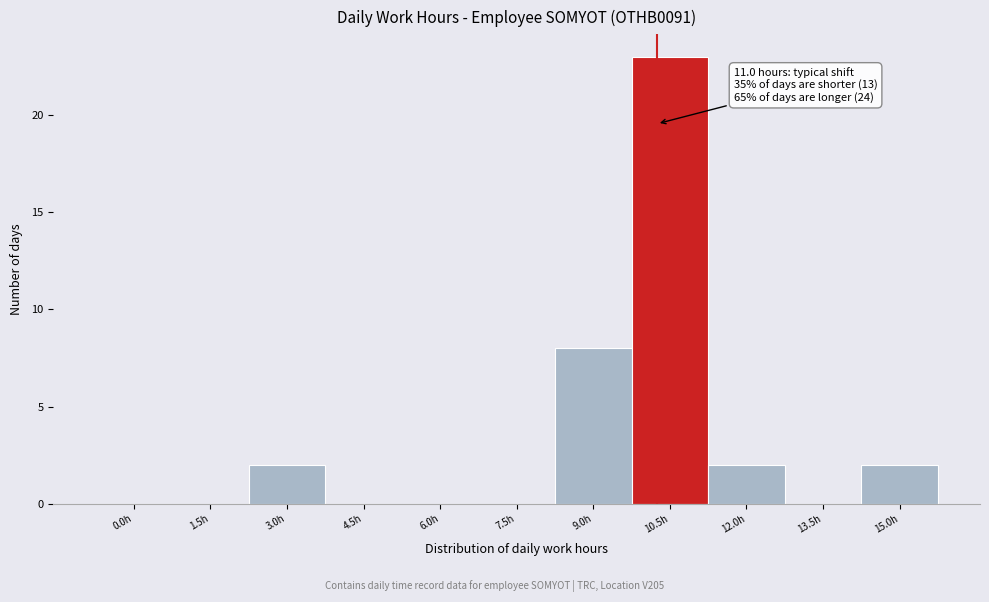

Reading left to right, extract all data points from this chart.

0.0h=0	1.5h=0	3.0h=2	4.5h=0	6.0h=0	7.5h=0	9.0h=8	10.5h=23	12.0h=2	13.5h=0	15.0h=2